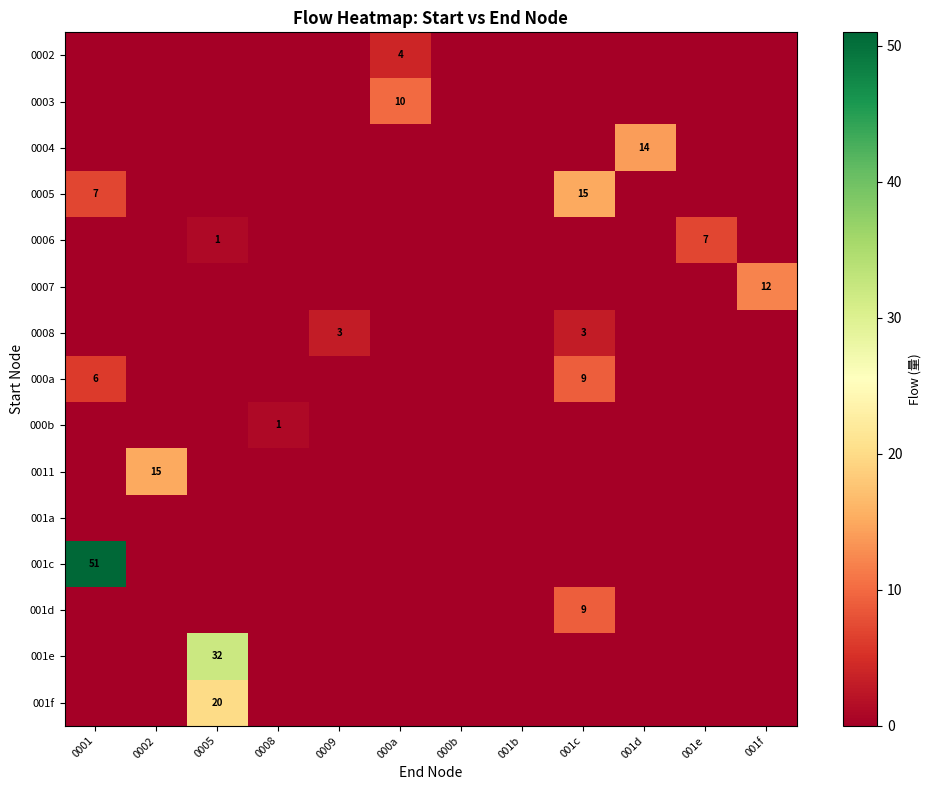

At how many categories does at least one series exceed 27?

2